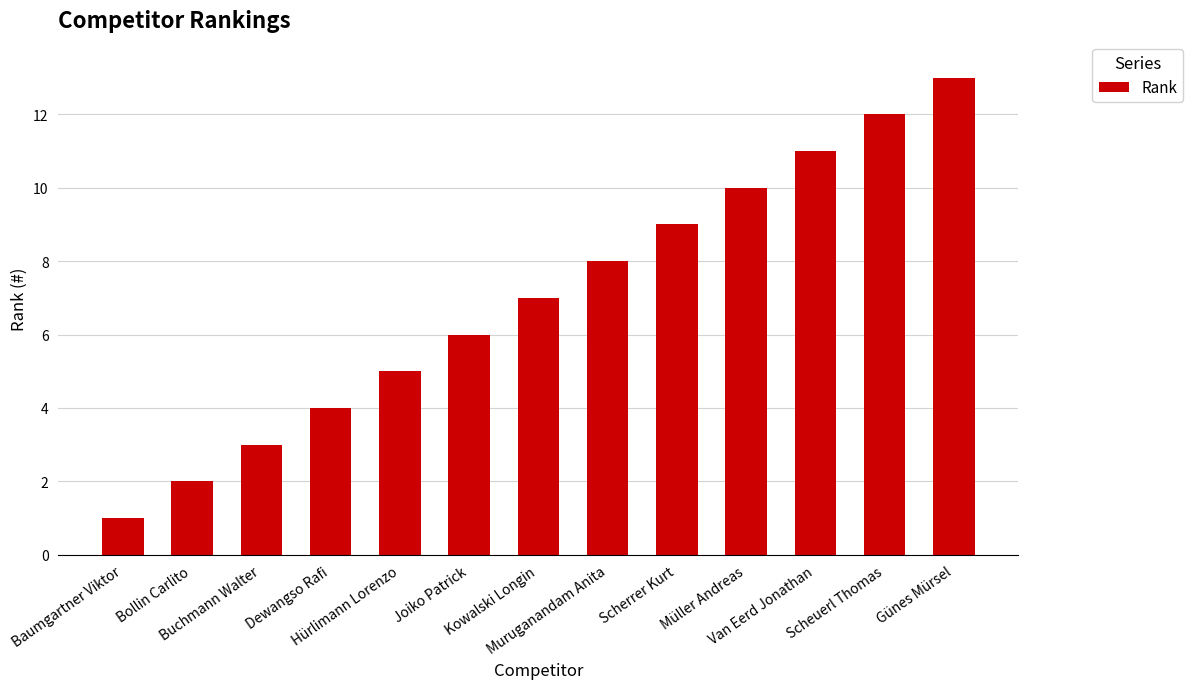

How many values are below 7?

6